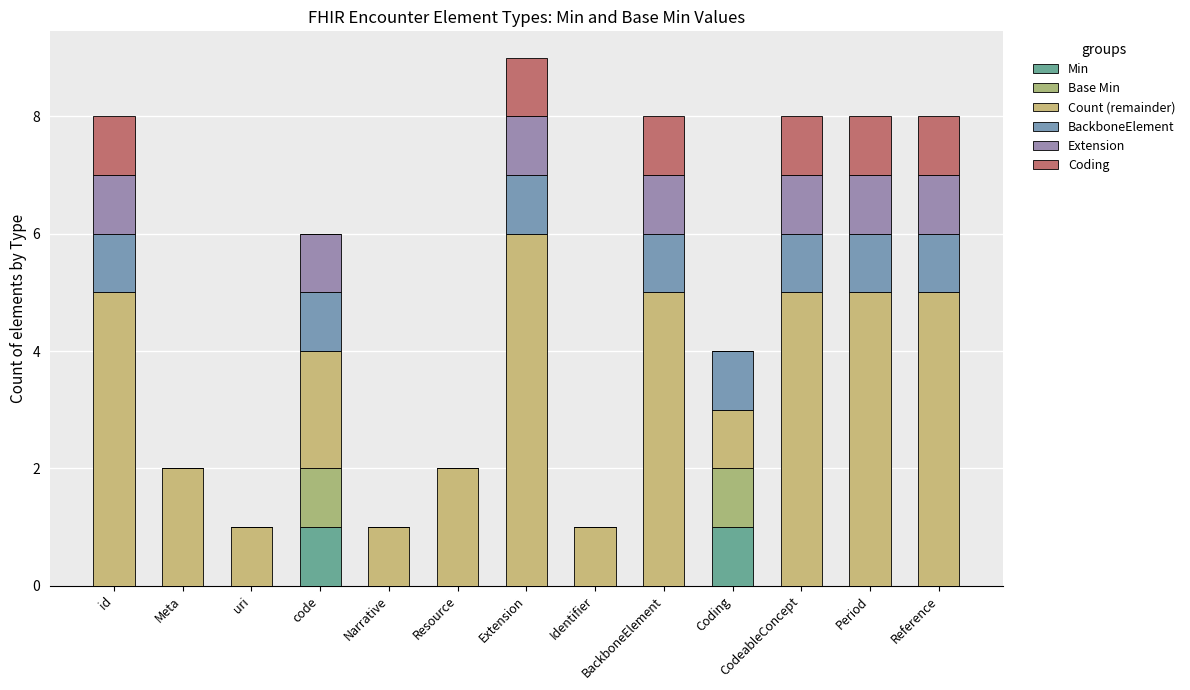

Count the Extension values in the range 0 to 1.

13